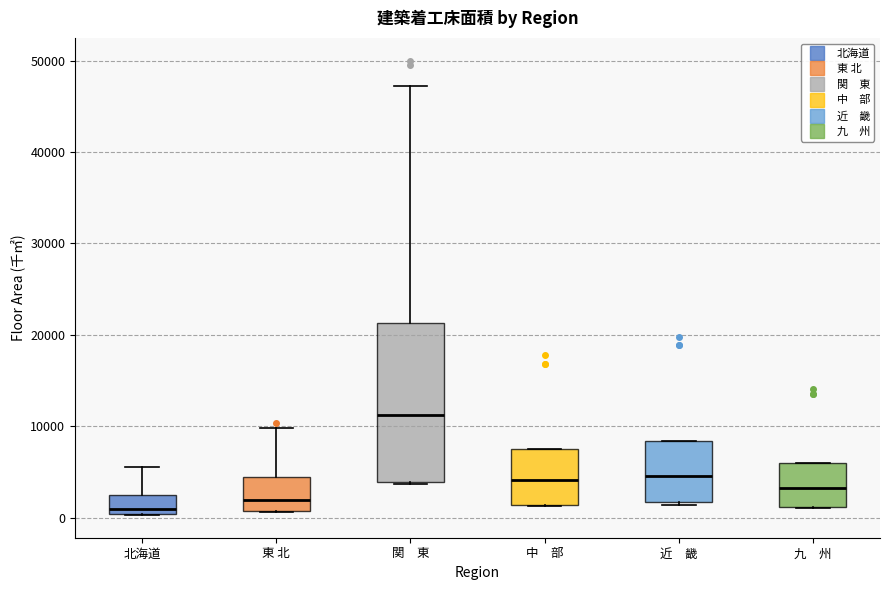

Comparing the boxes themselves (not the whiskers), which one is the tallest?

関 東